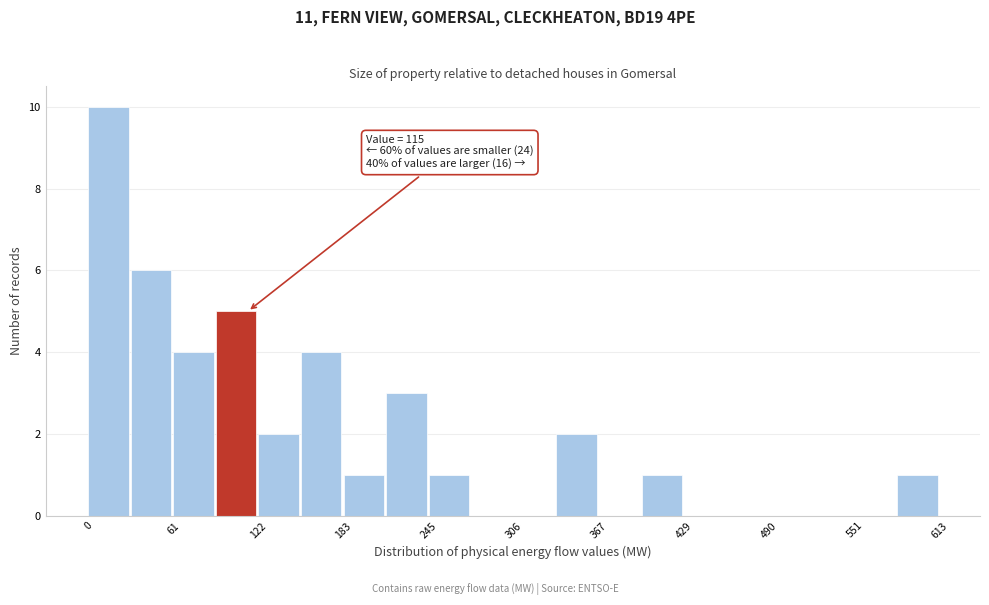

Read against the x-axis, roughly where is the centre of the tallest bar?

10